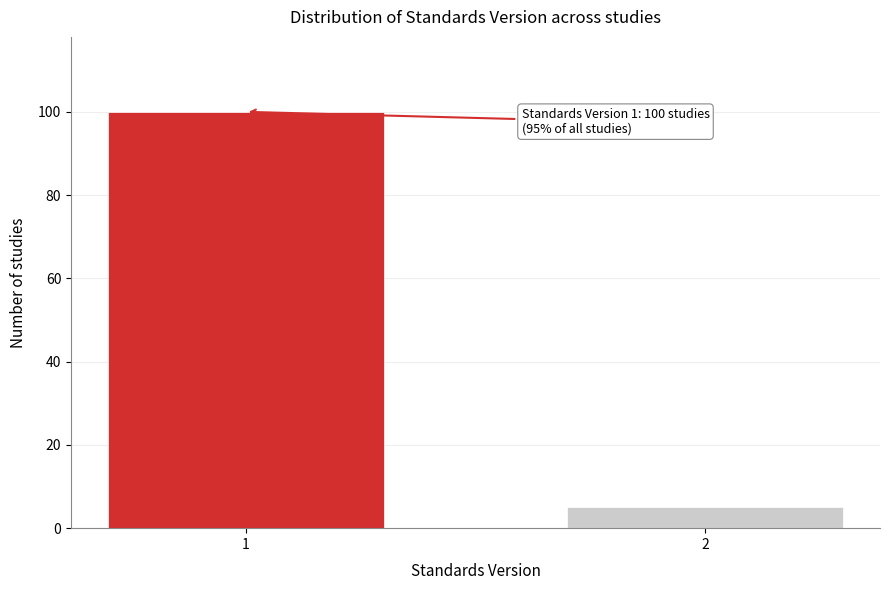

Reading right to left, extract all data points from this chart.

5	100